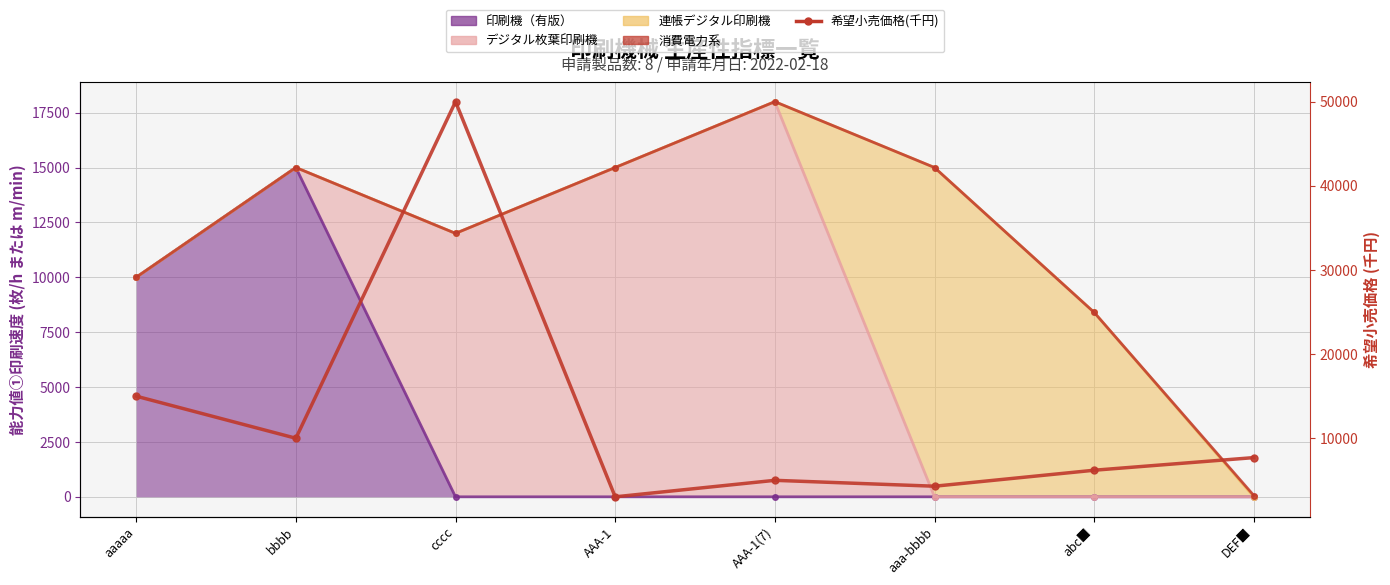

The value at abc■ is 8518. True or false?

False